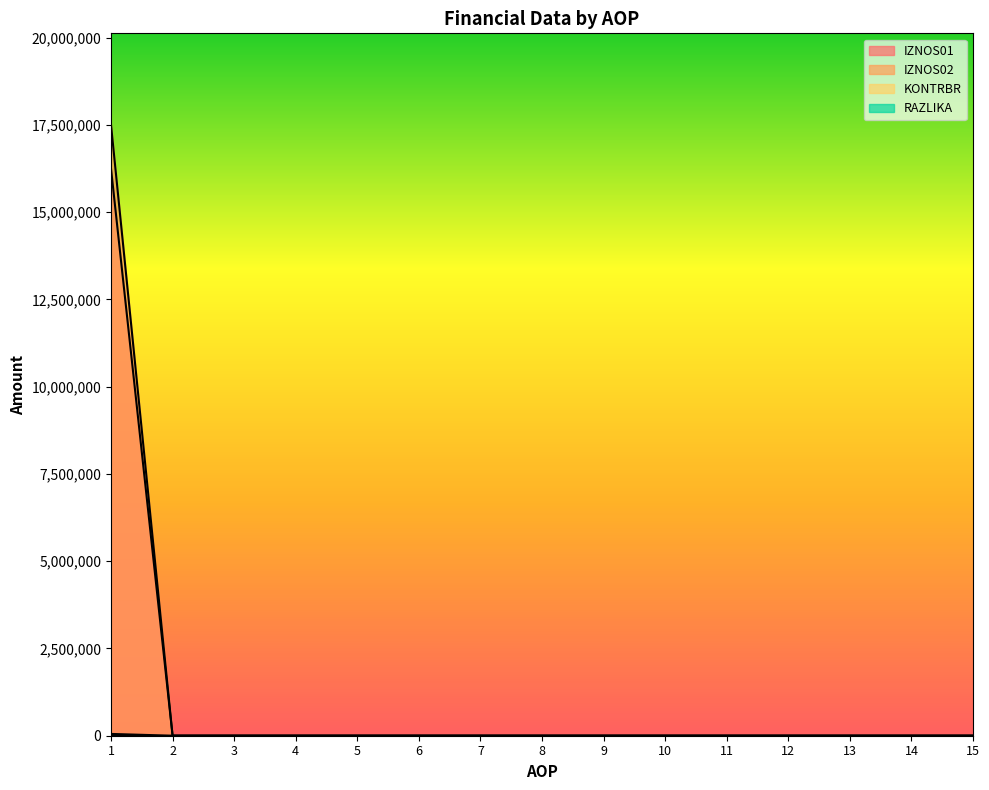

What is the difference between the maximum and minimum values in the IZNOS01 series?

16243769.0